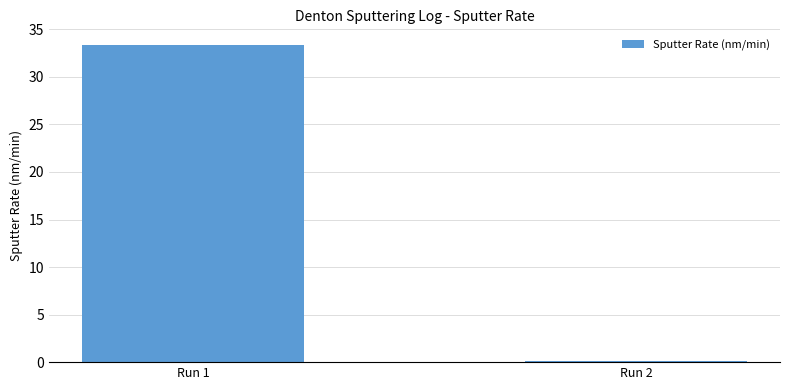

Count the number of categories in the chart.

2